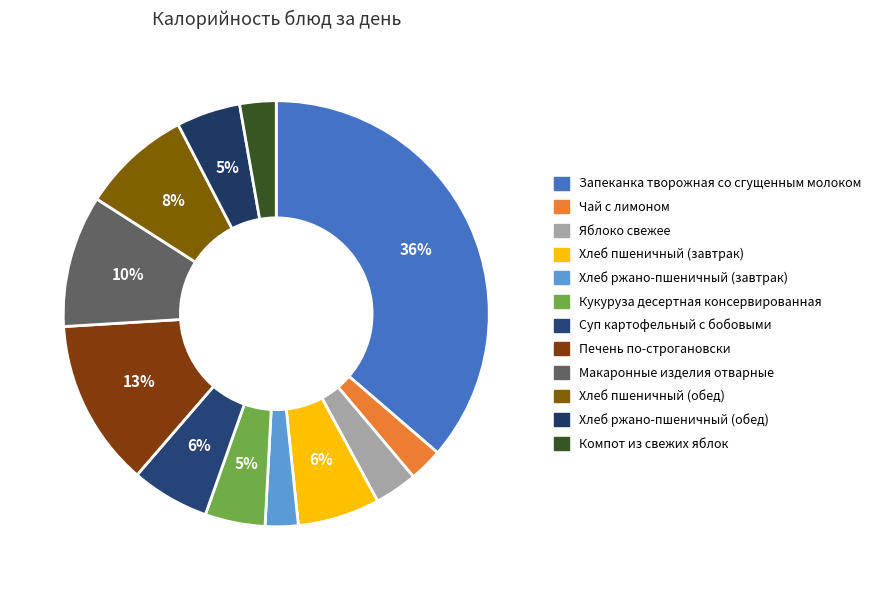

What is the ratio of the value at Макаронные изделия отварные to the value at Хлеб пшеничный (обед)?

1.2